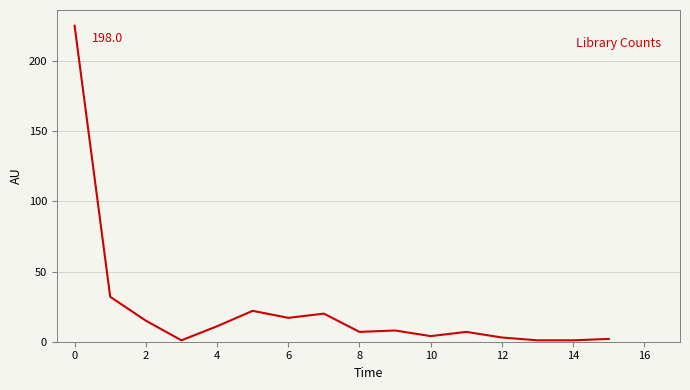

What is the difference between the maximum and minimum values?

224